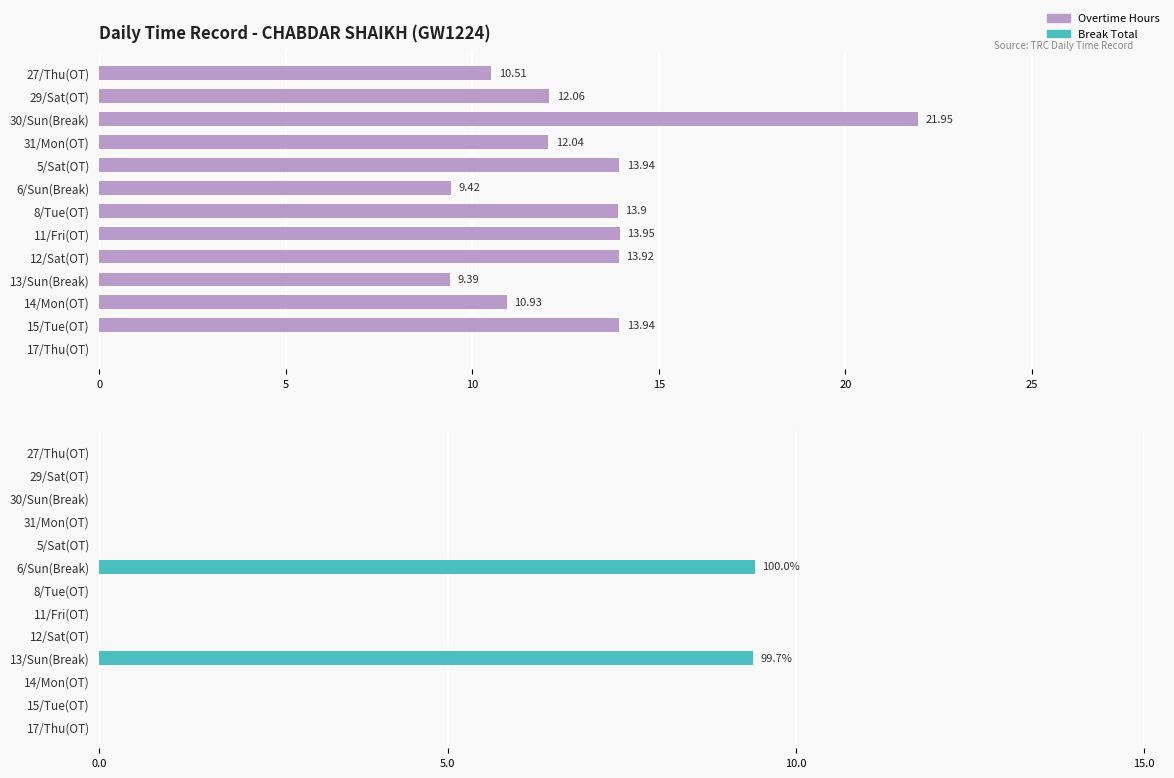

How many series are shown in this chart?

2